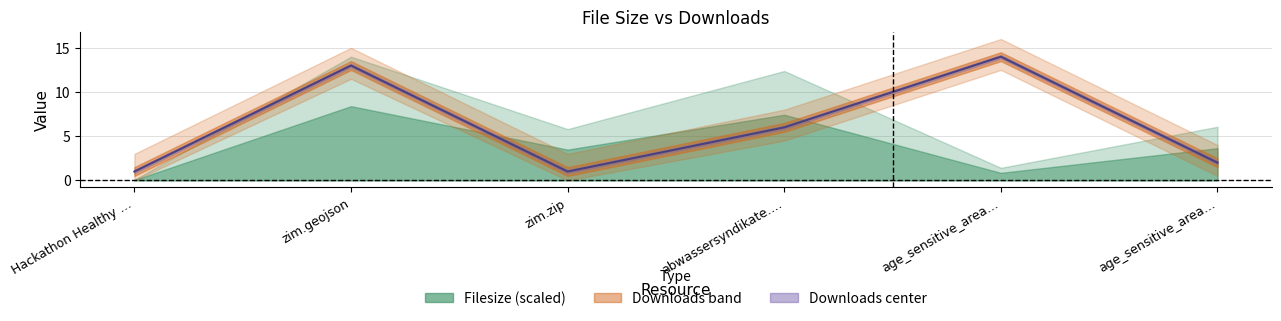

Reading left to right, list all the values displayed in this chart.

1	13	1	6	14	2